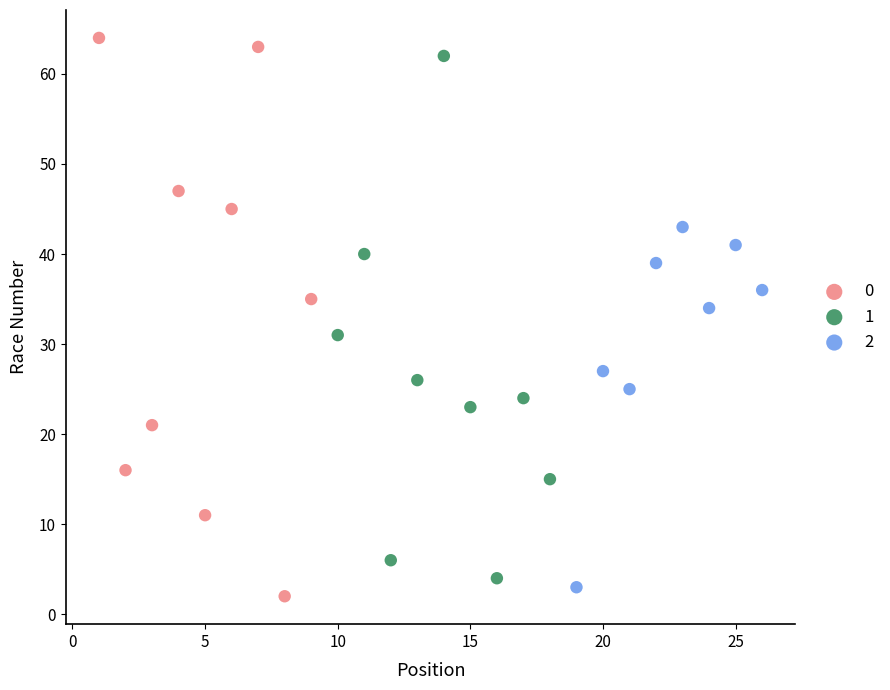

Which series contains the lowest Y value?

0